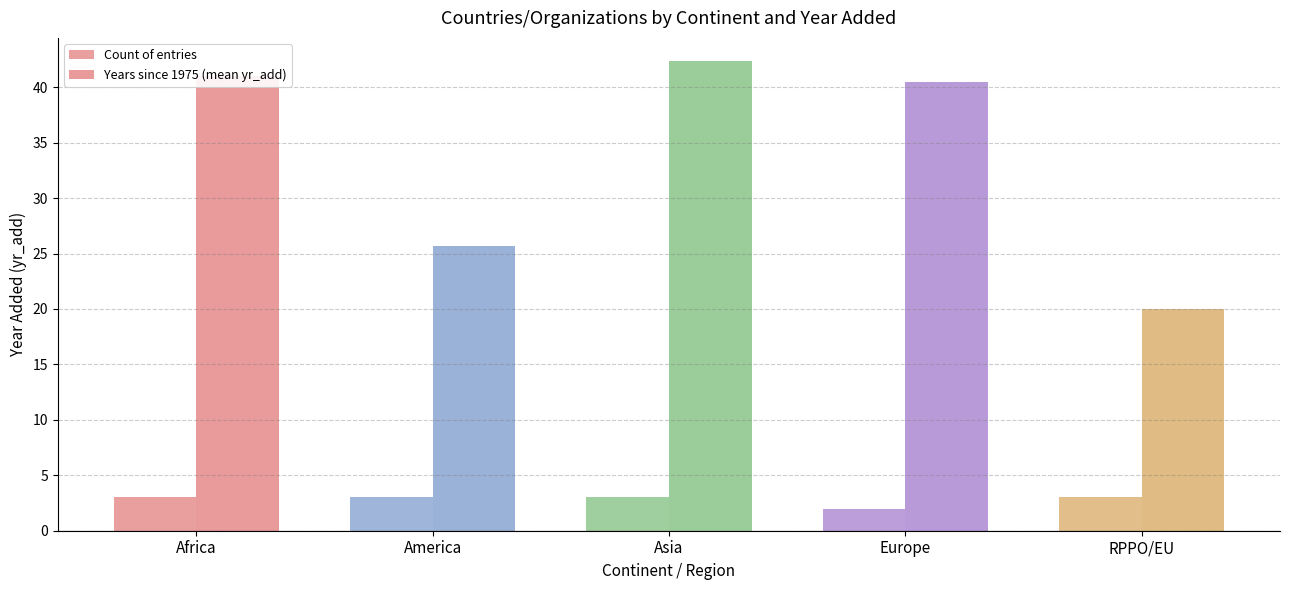

What is the difference between the highest and lowest values at Africa?

38.0